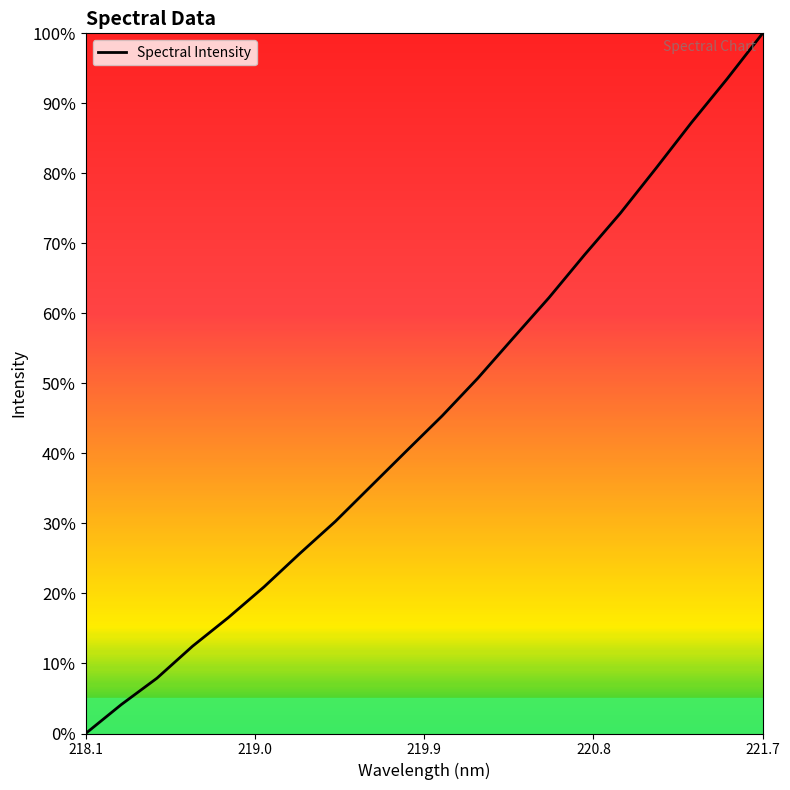

What is the difference between the maximum and minimum values?

100.0